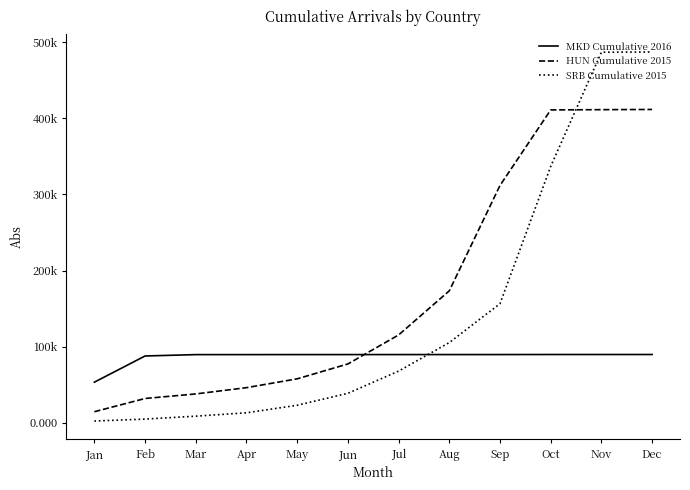

Does the chart display data point markers on the line(s)?

No